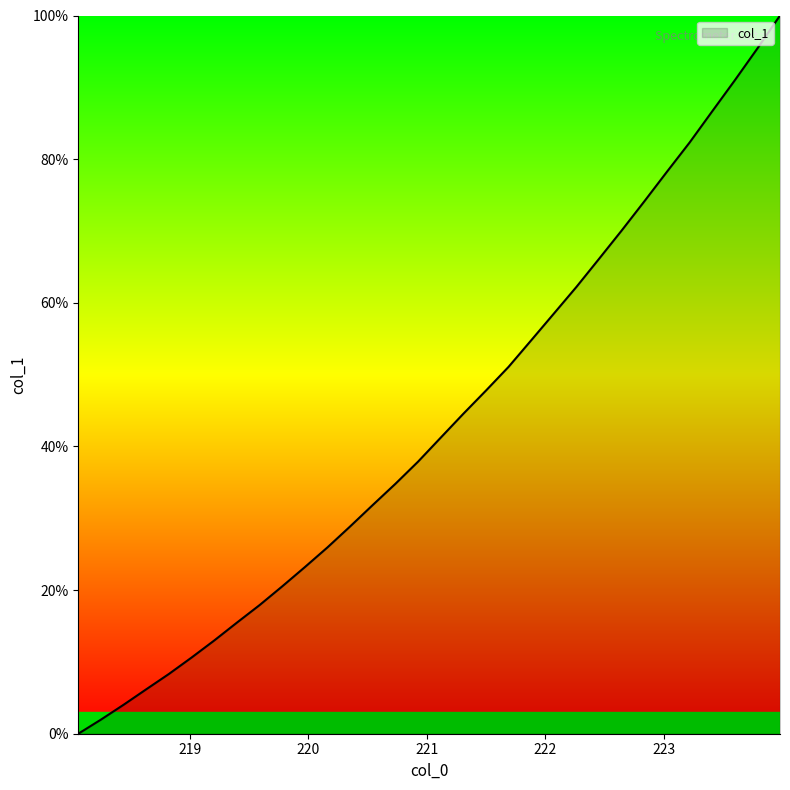

What is the maximum value shown in the chart?

100.0